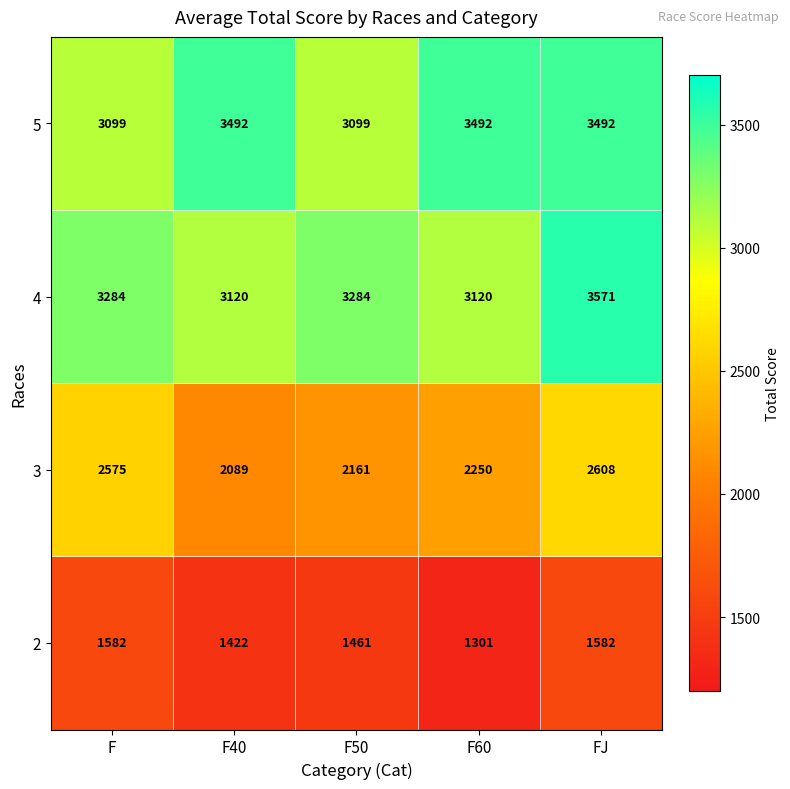

Count the 4 values in the range 3120 to 3284.

4